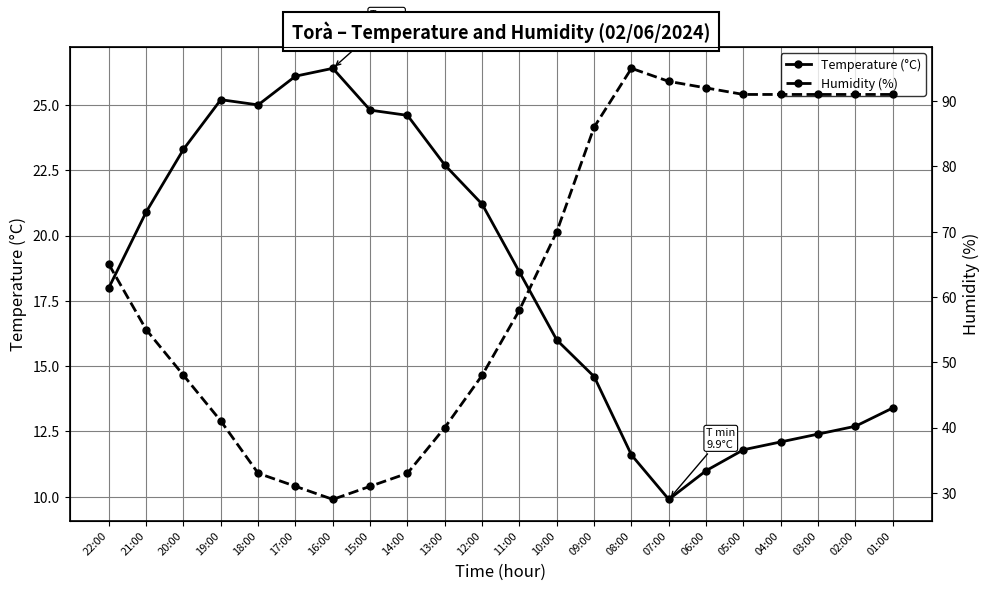

What is the difference between the maximum and minimum values in the Temperature (°C) series?

16.5